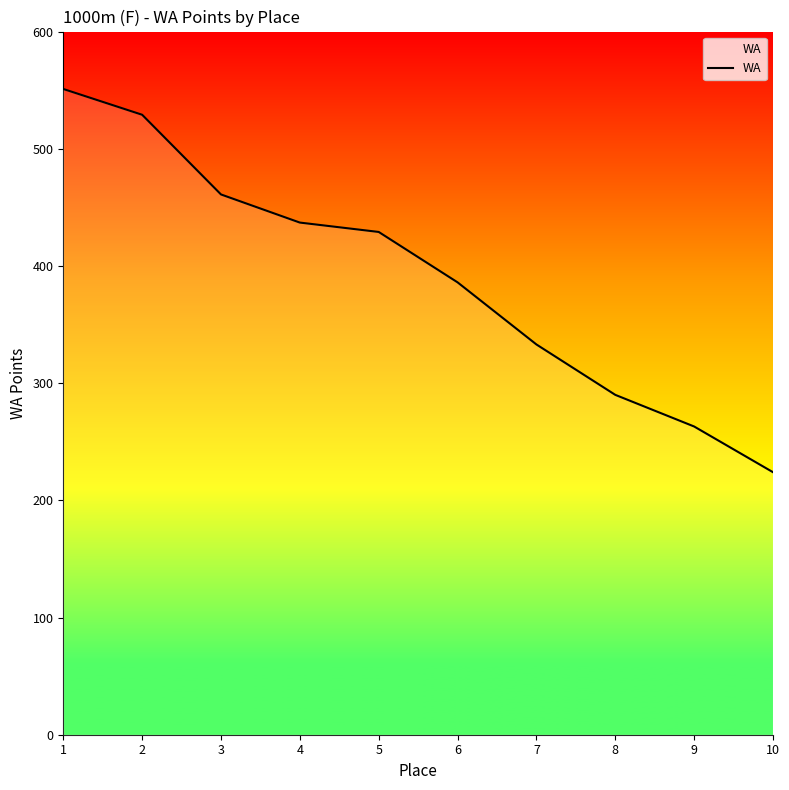

Reading left to right, extract all data points from this chart.

1=551	2=529	3=461	4=437	5=429	6=386	7=333	8=290	9=263	10=224